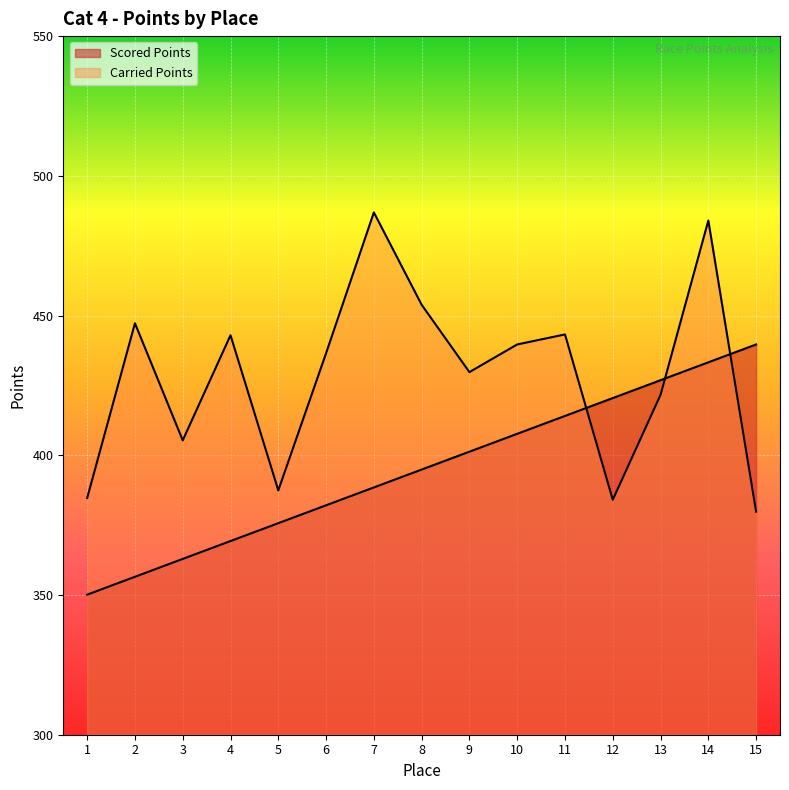

What is the difference between the maximum and minimum values in the Carried Points series?

107.1